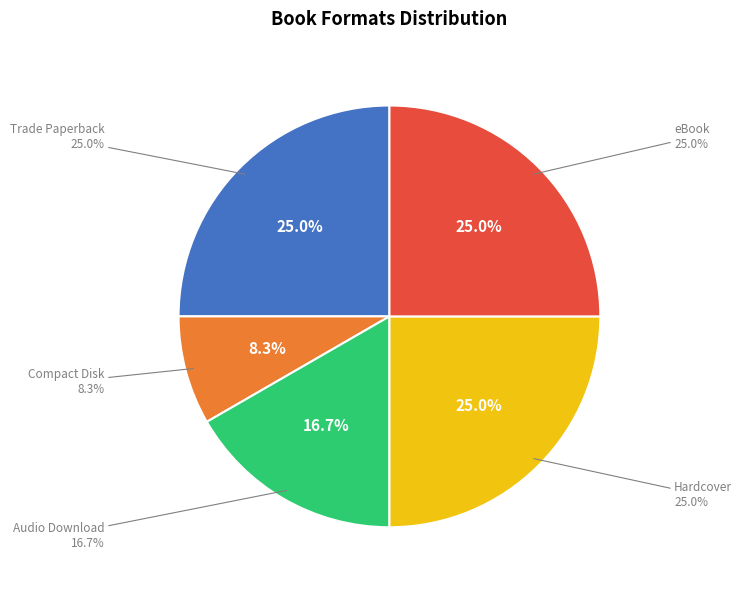

What is the smallest slice in the pie chart?

Compact Disk